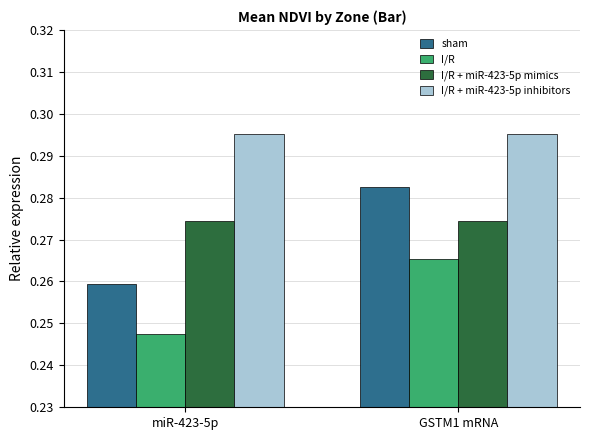

True or false: I/R + miR-423-5p inhibitors has a value of 0.5 at miR-423-5p.

False